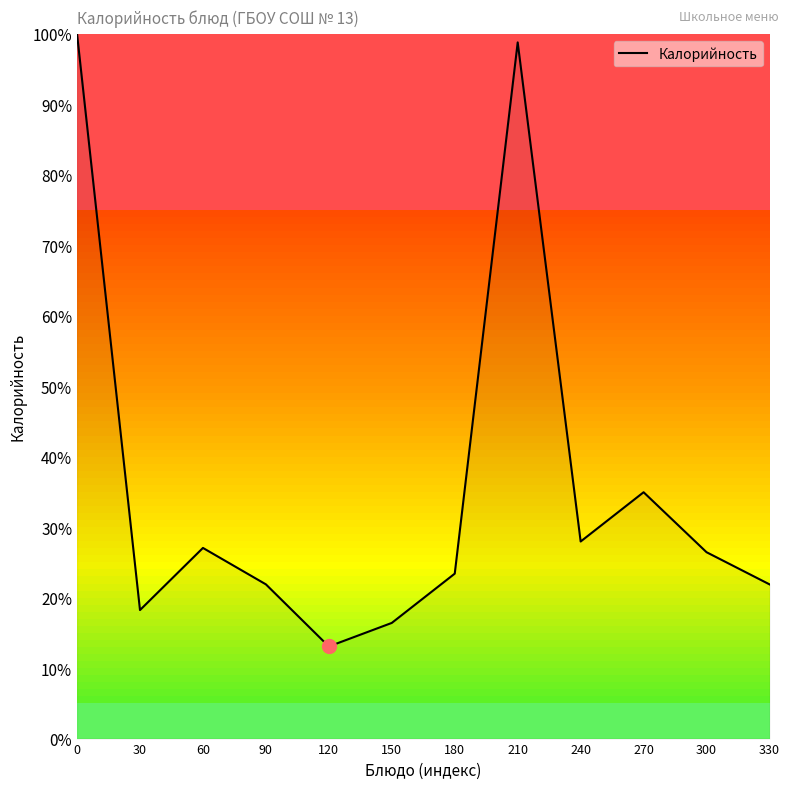

Where is the data nearest to the value 56?

270